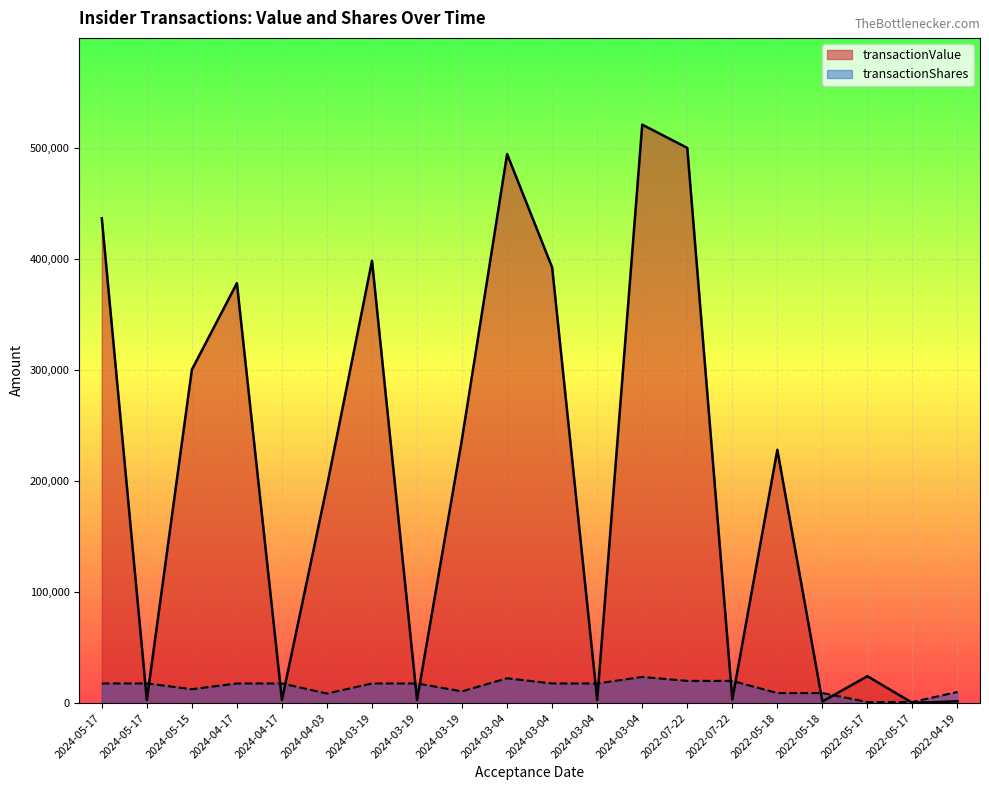

List the series in order of their peak value, highest first.

transactionValue, transactionShares